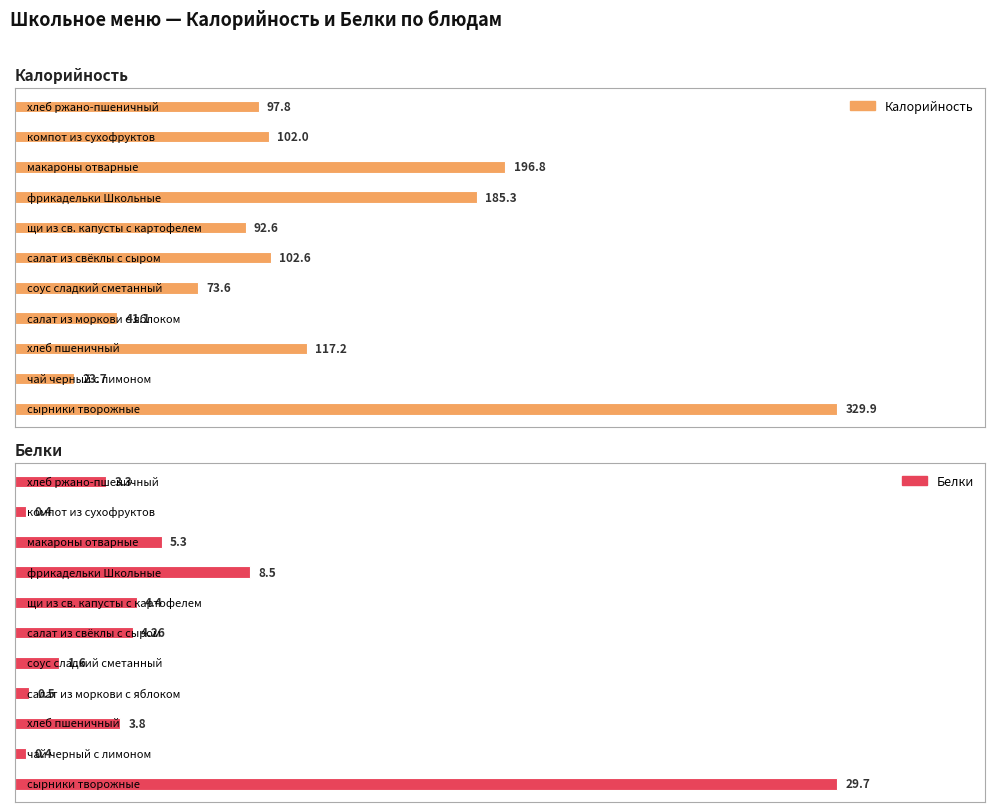

What is the average value of the Калорийность series?

123.9